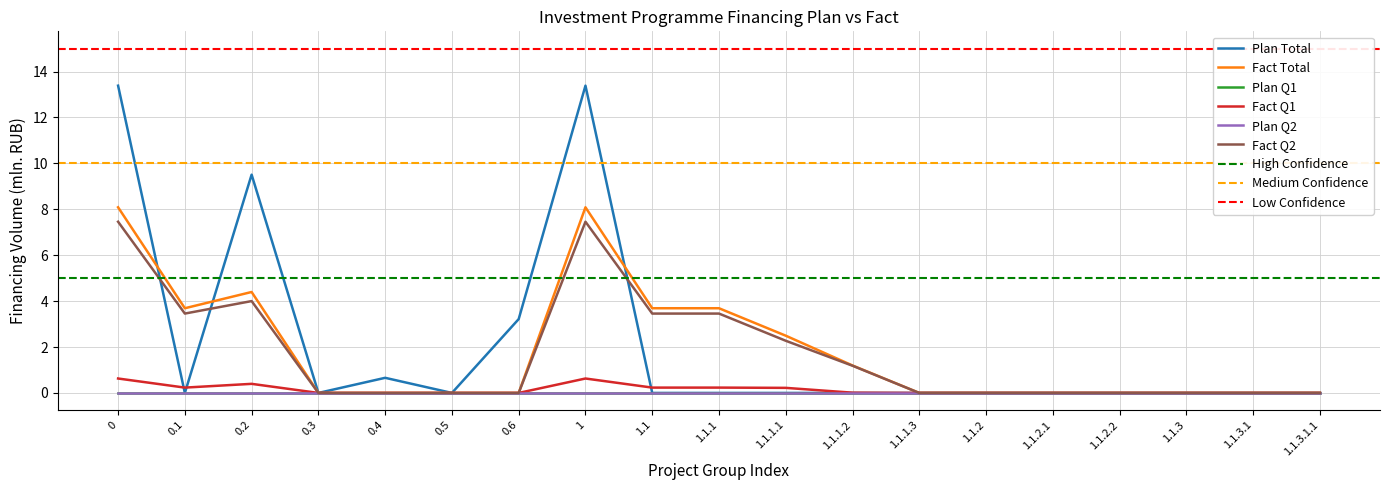

What is the approximate value of Plan Total at 0.6?

3.2